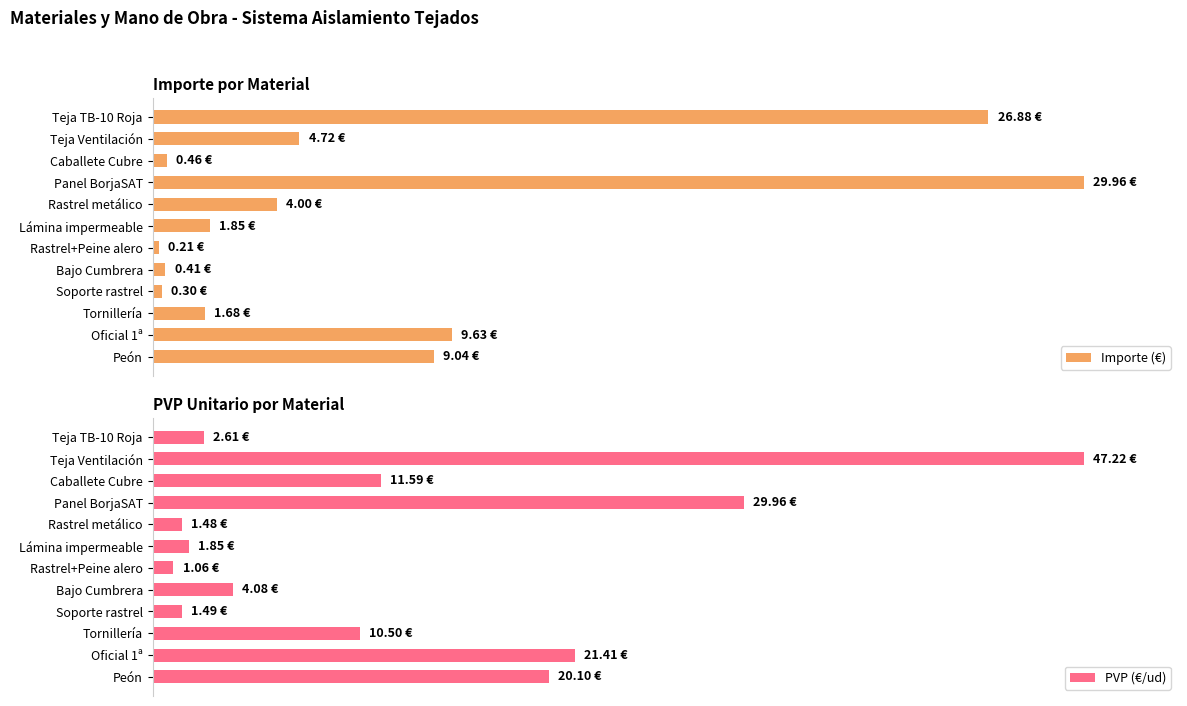

What position from the left is Soporte rastrel?

9